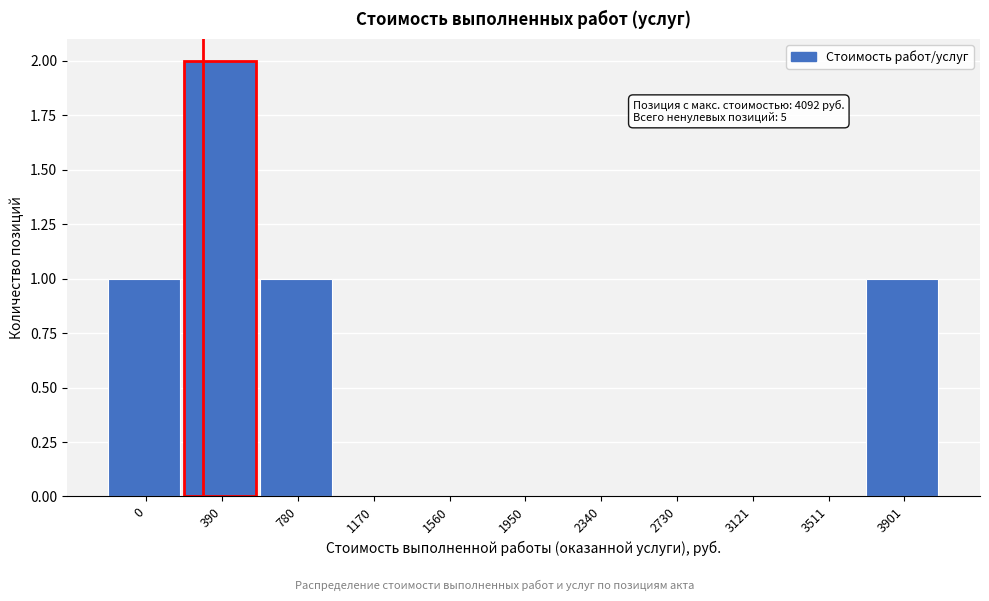

Reading left to right, extract all data points from this chart.

0=1	390=2	780=1	1170=0	1560=0	1950=0	2340=0	2730=0	3121=0	3511=0	3901=1